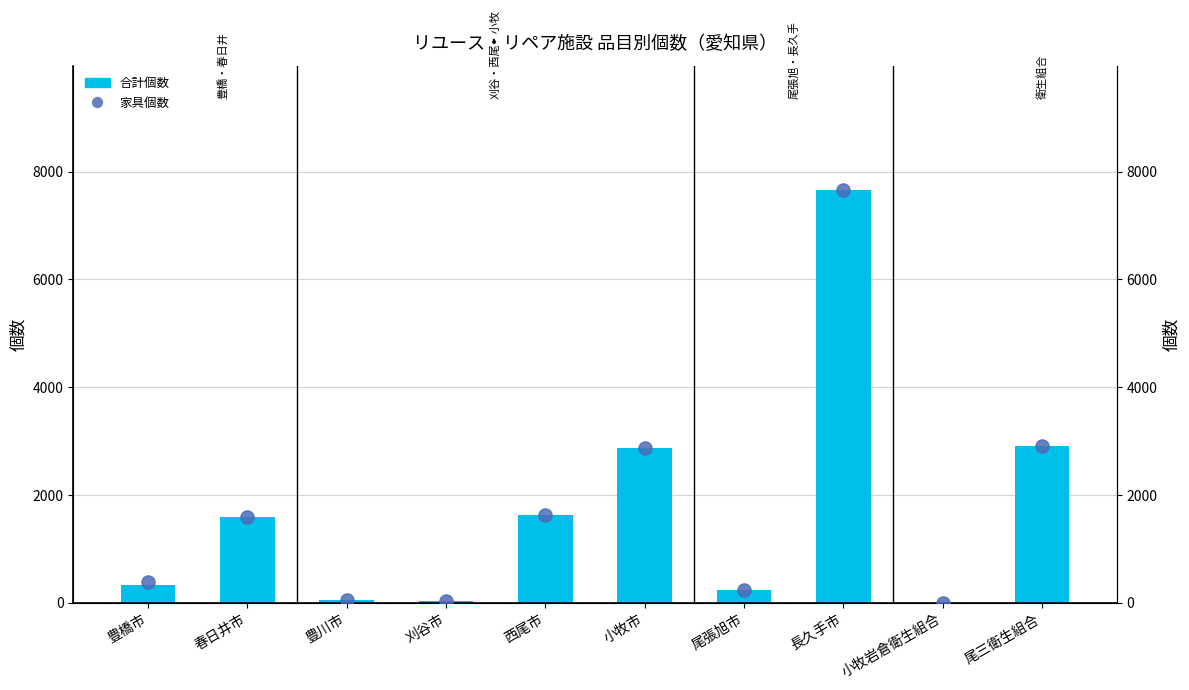

Which series has the largest Y range (max minus min)?

合計個数